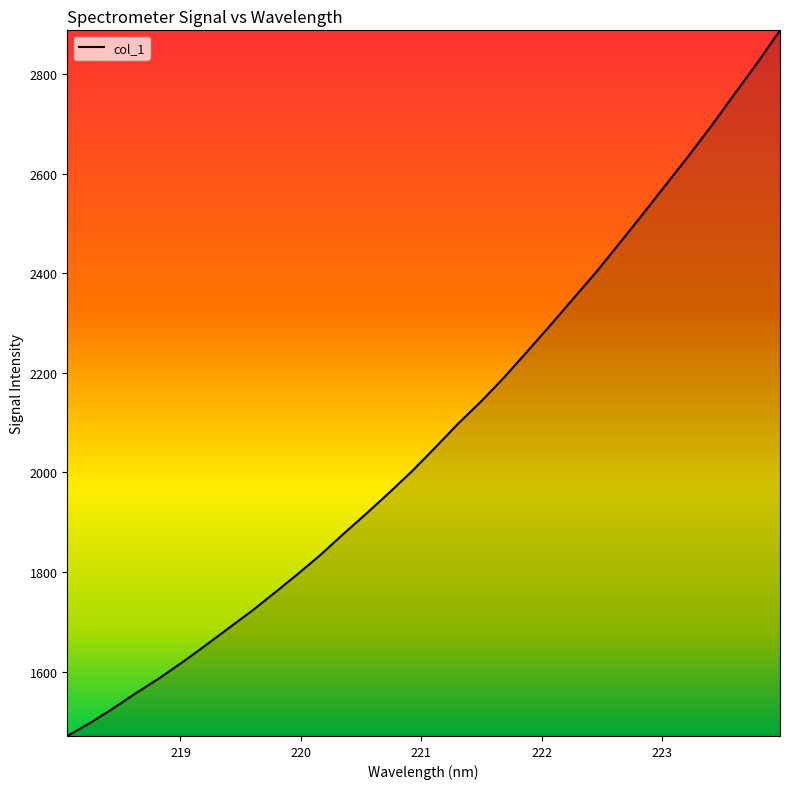

How many distinct data groups are displayed?

1